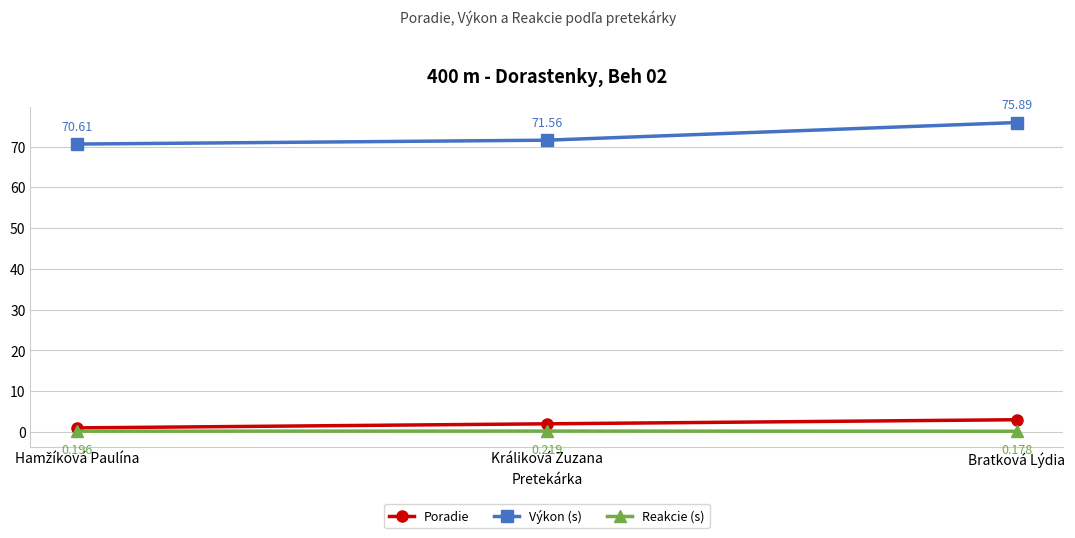

Where is Poradie nearest to the value 2?

Králiková Zuzana